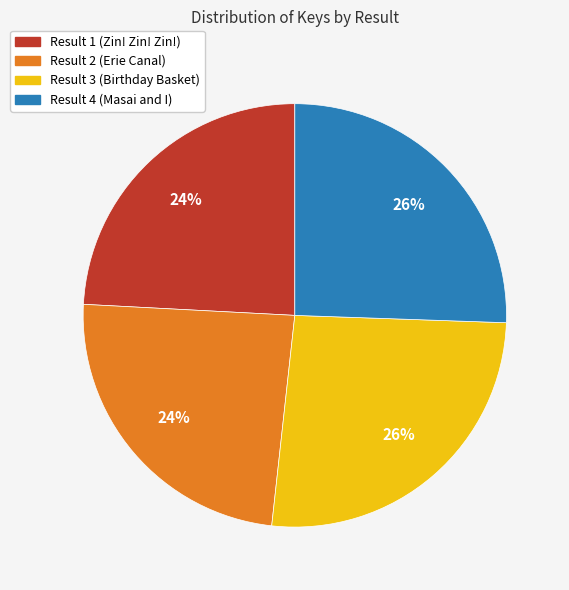

To the nearest percent, what is the combined percentage of Result 2 (Erie Canal) and Result 3 (Birthday Basket)?

50%